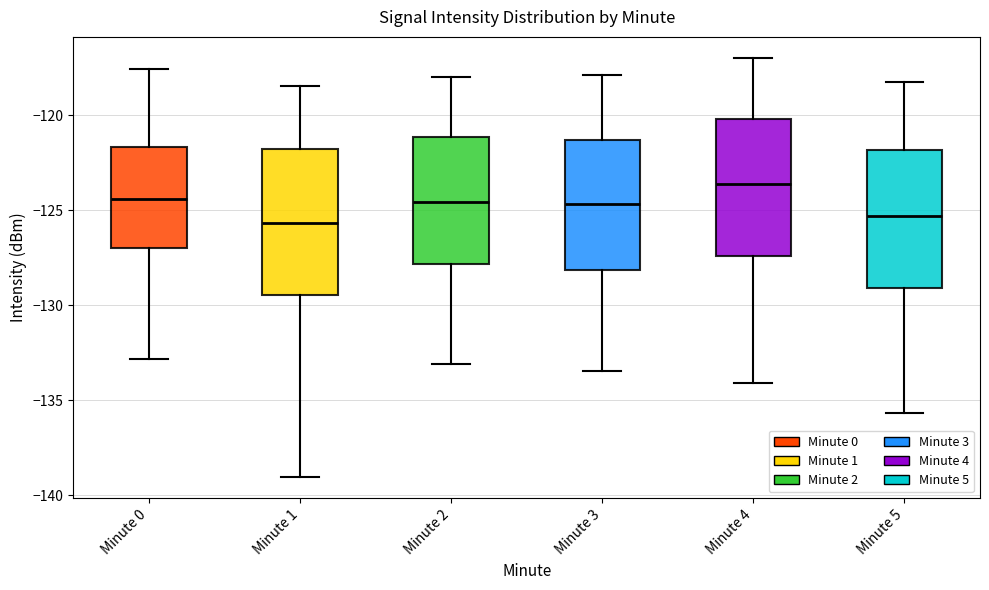

Reading left to right, transcribe this box plot: for each box, give where its median line is, the range the box spans, and where its two whiskers end, as read against the y-axis. The values are not printed on the chart, so give them approximately, as read against the axis.

Minute 0: median -124.5, box -127.0 to -121.5, whiskers -133.0 to -117.5
Minute 1: median -125.5, box -129.5 to -122.0, whiskers -139.0 to -118.5
Minute 2: median -124.5, box -128.0 to -121.0, whiskers -133.0 to -118.0
Minute 3: median -124.5, box -128.0 to -121.5, whiskers -133.5 to -118.0
Minute 4: median -123.5, box -127.5 to -120.0, whiskers -134.0 to -117.0
Minute 5: median -125.5, box -129.0 to -122.0, whiskers -135.5 to -118.0